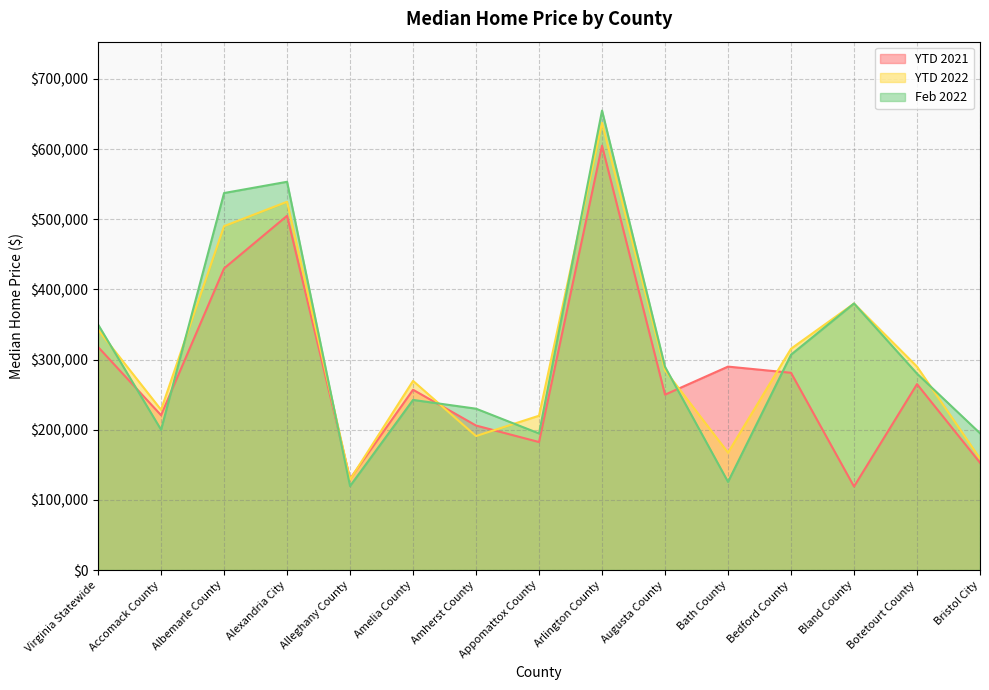

True or false: YTD 2022 has a value of 165062 at Bland County.

False